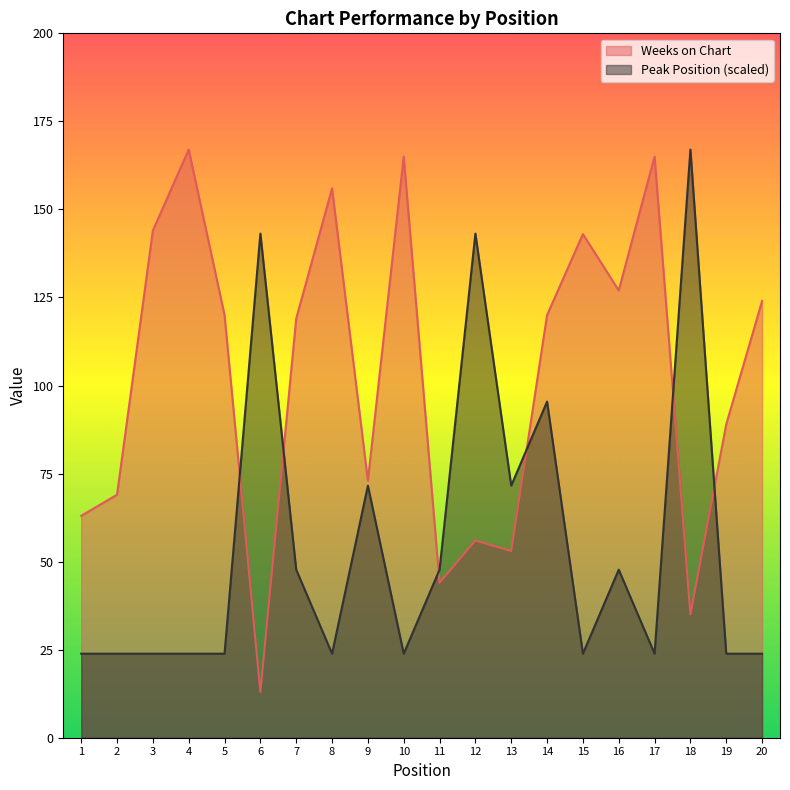

How many lines are shown in the chart?

2